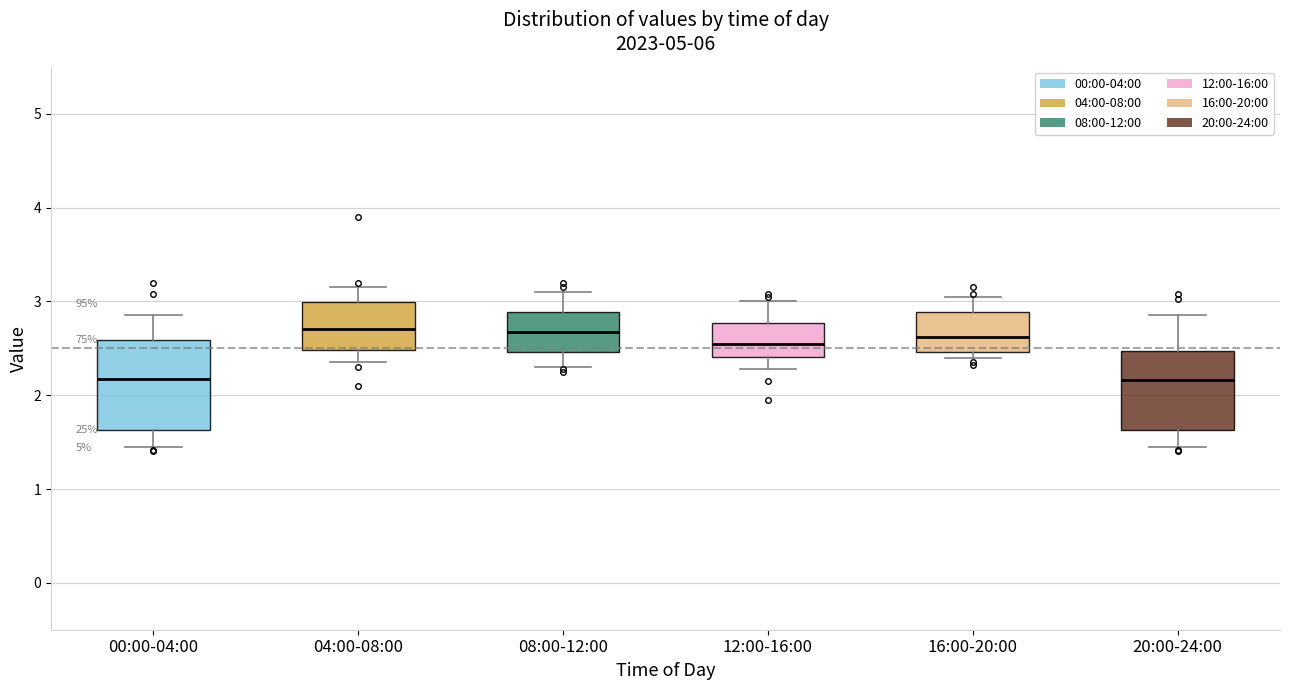

Reading left to right, read every box against the y-axis: the position of its median line, the range the box covers, and the ends of its whiskers. The values are not printed on the chart, so give them approximately, as read against the axis.

00:00-04:00: median 2.2, box 1.6 to 2.6, whiskers 1.5 to 2.9
04:00-08:00: median 2.7, box 2.5 to 3.0, whiskers 2.4 to 3.2
08:00-12:00: median 2.7, box 2.5 to 2.9, whiskers 2.3 to 3.1
12:00-16:00: median 2.6, box 2.4 to 2.8, whiskers 2.3 to 3.0
16:00-20:00: median 2.6, box 2.5 to 2.9, whiskers 2.4 to 3.1
20:00-24:00: median 2.2, box 1.6 to 2.5, whiskers 1.5 to 2.9